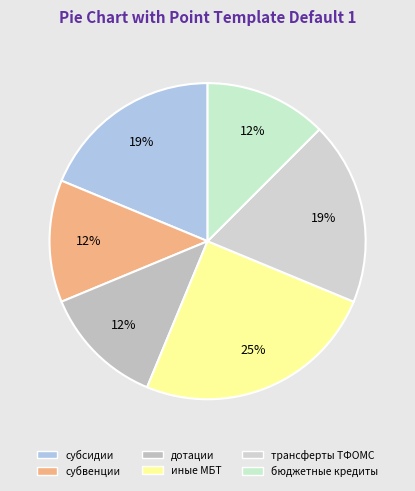

Which slice is the smallest?

субвенции